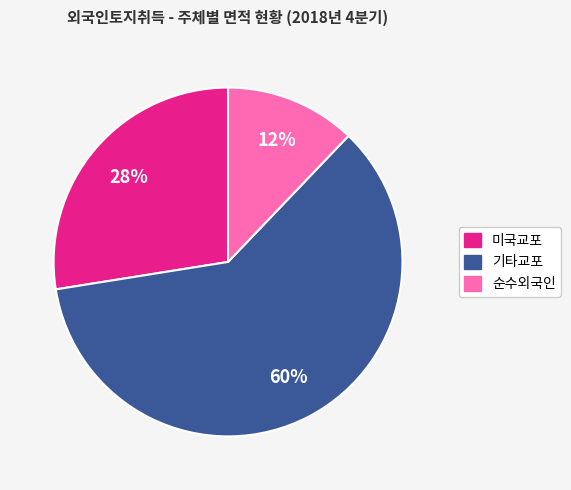

Is it true that 미국교포 is 36% of the pie?

False